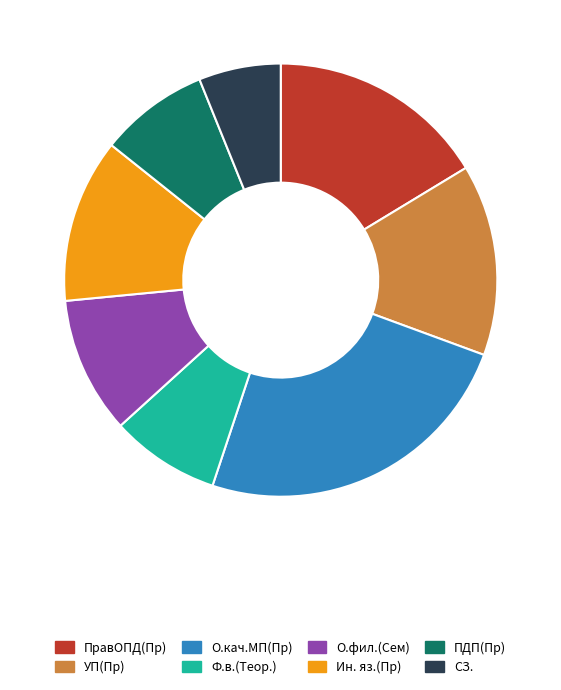

What is the smallest slice in the pie chart?

СЗ.